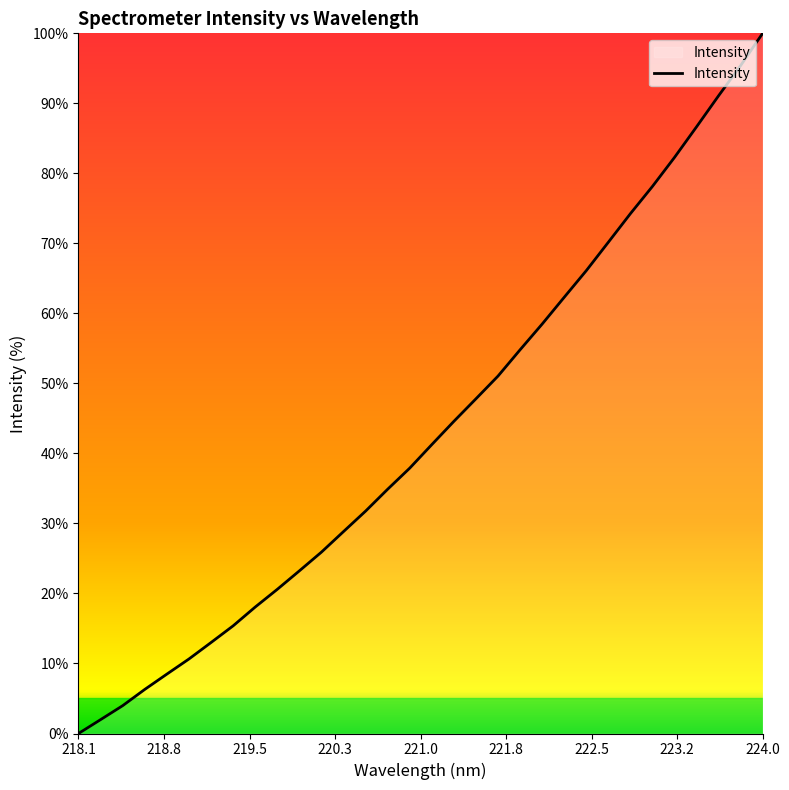

True or false: there are more than 0 points higher than both neighbors.

False